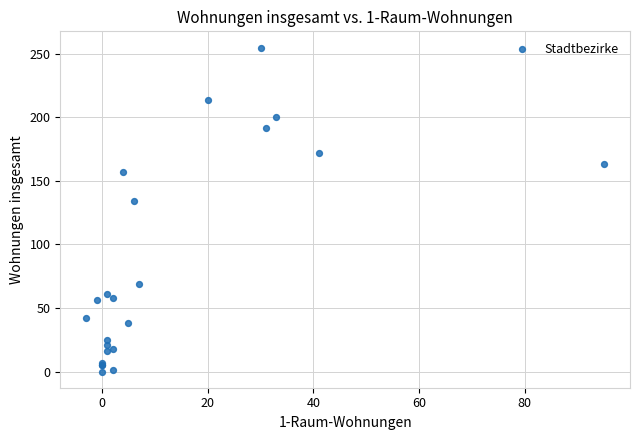

What Y value in the scatter plot is closest to 127?

134